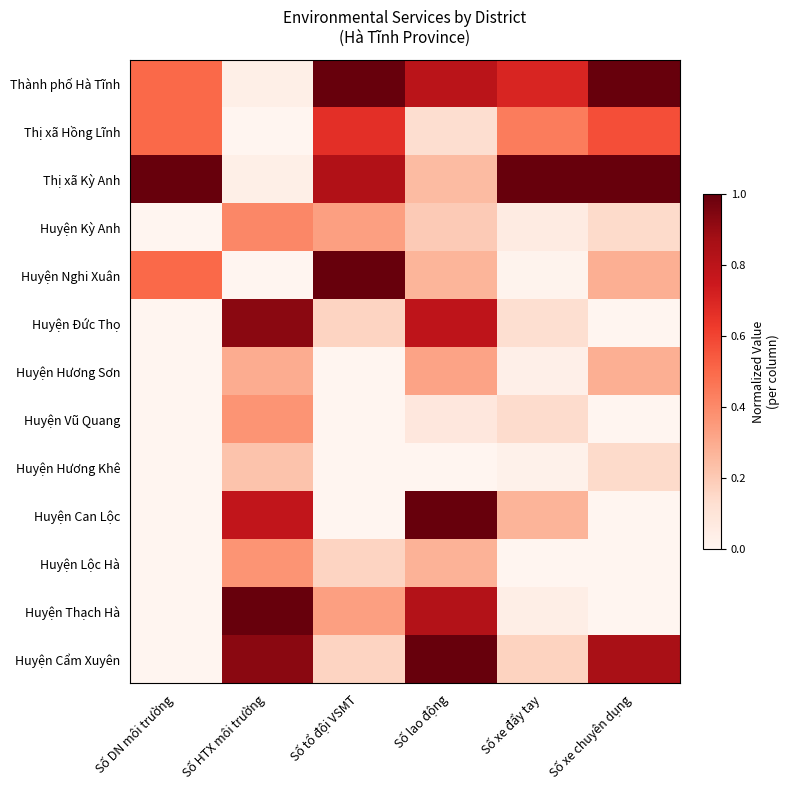

What is the difference between the highest and lowest values at Số xe đẩy tay?

1.0